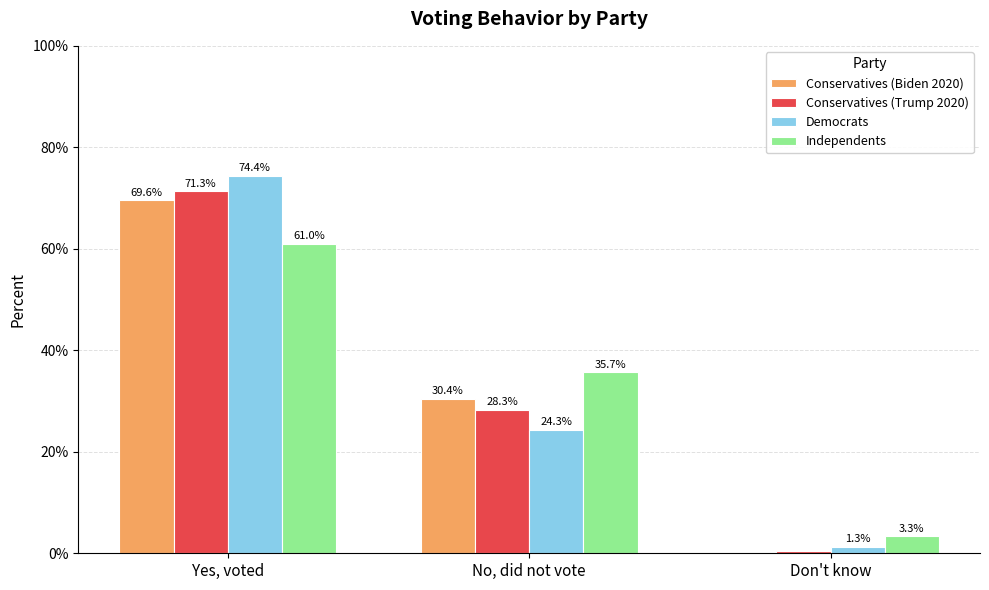

What are all the series names shown in the legend?

Conservatives (Biden 2020), Conservatives (Trump 2020), Democrats, Independents